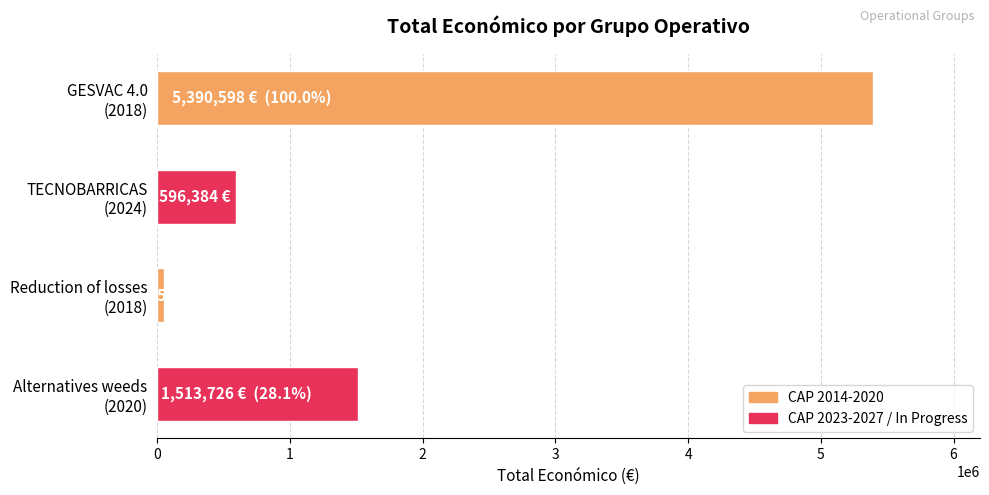

How many distinct data groups are displayed?

1